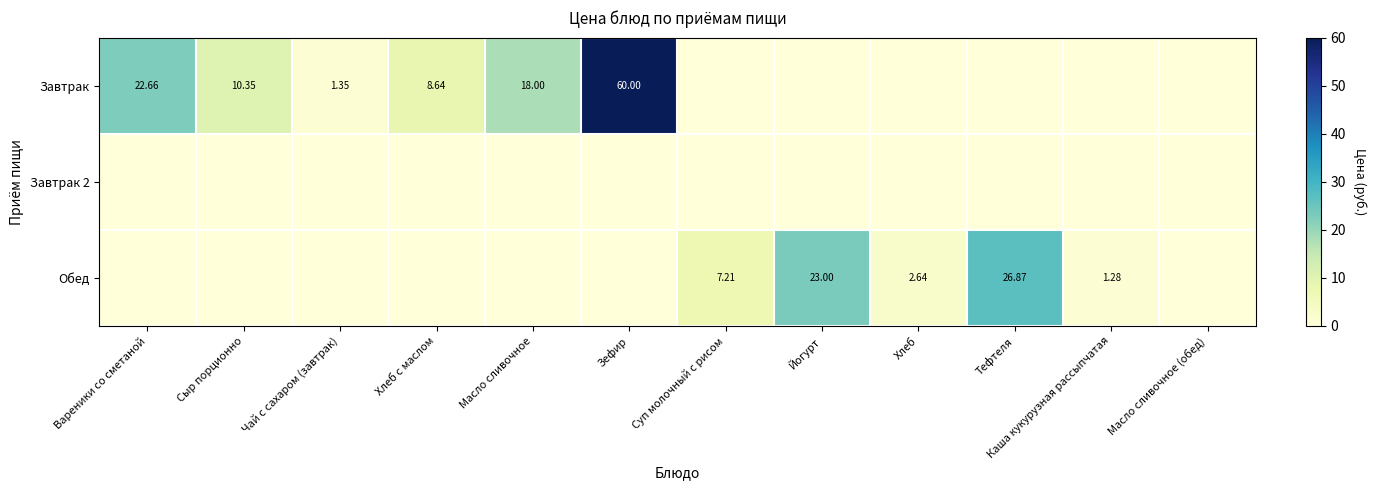

What is the approximate value of Завтрак at Хлеб с маслом?

8.6